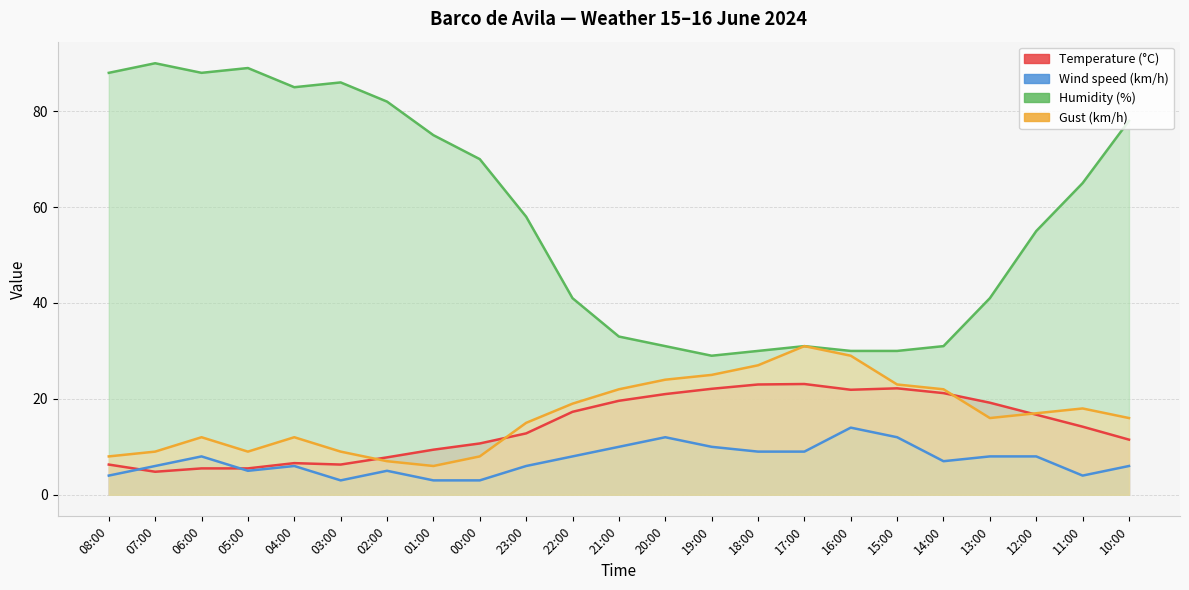

What are all the series names shown in the legend?

Temperature (°C), Wind speed (km/h), Humidity (%), Gust (km/h)